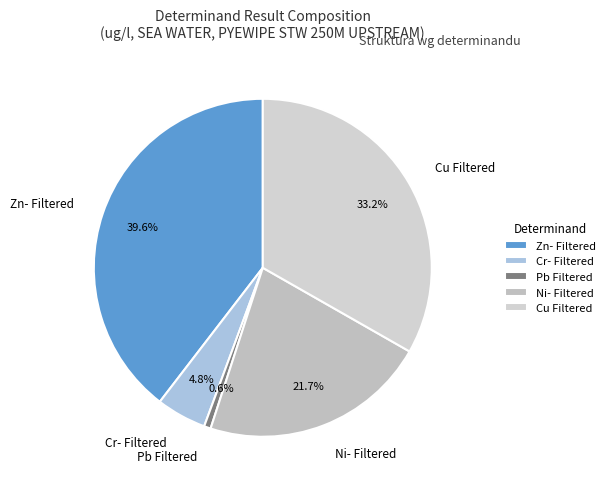

True or false: Cu Filtered accounts for 33% of the total.

True